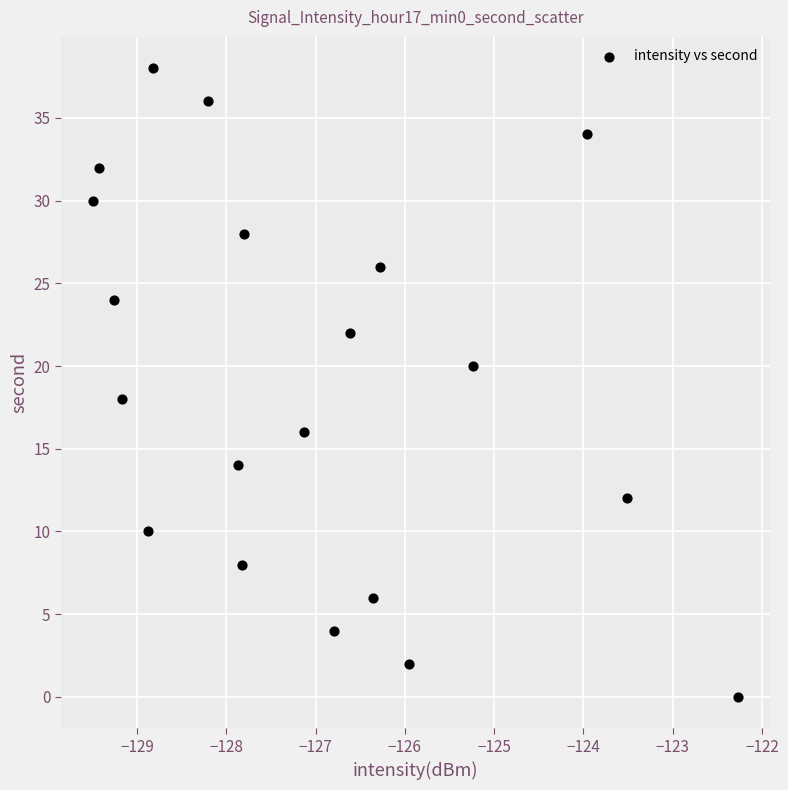

What is the range of Y values (max minus min)?

38